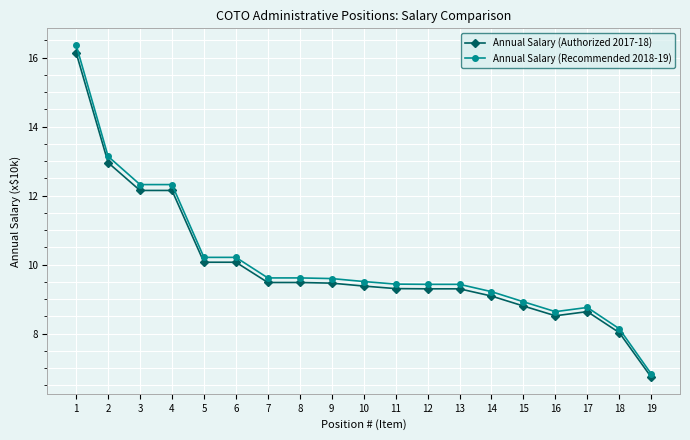

Which category has the lowest value in the Annual Salary (Authorized 2017-18) series?

19